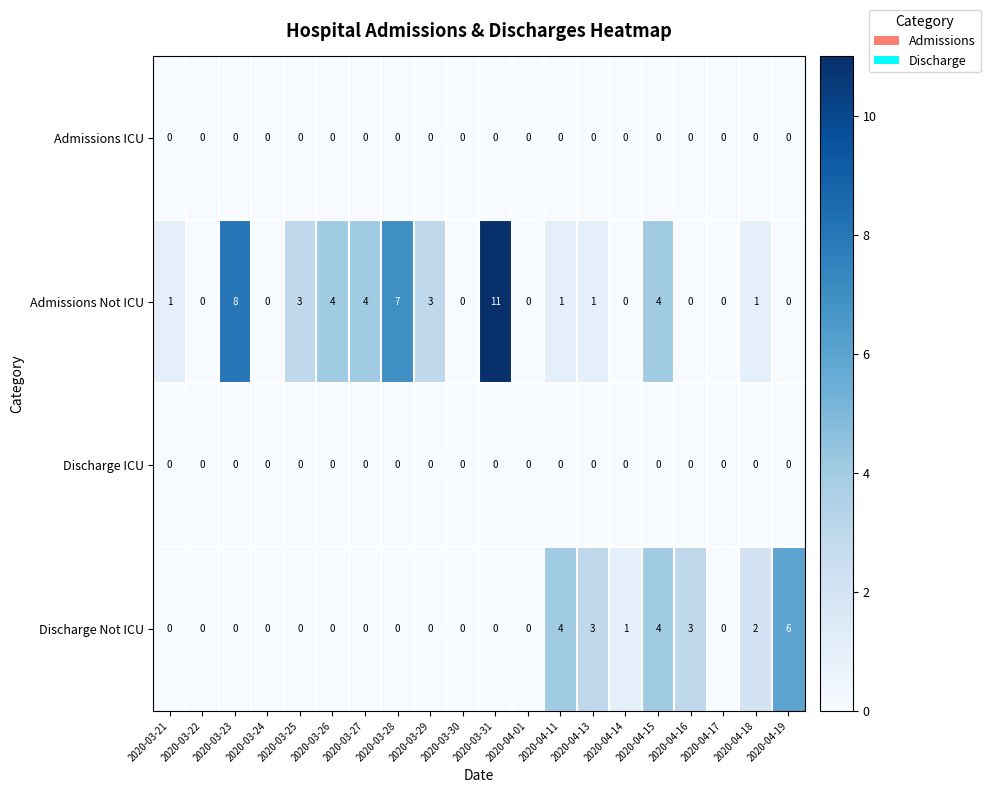

What is the difference between the maximum and minimum values in the Discharge Not ICU series?

6